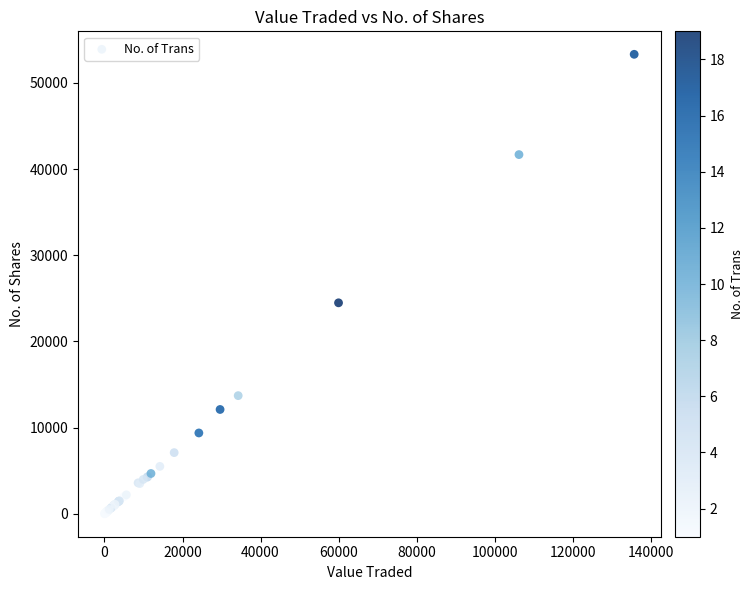

What Y value in the scatter plot is closest to 26654?

24475